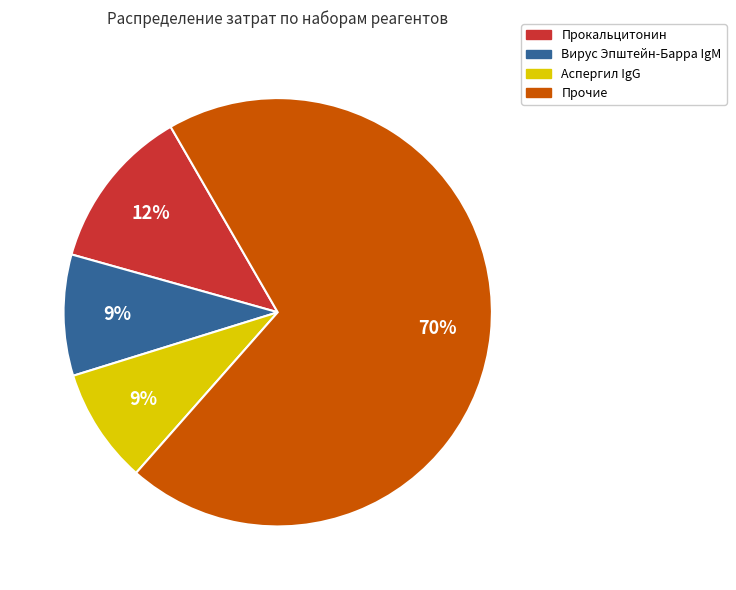

Is it true that Аспергил IgG is 22% of the pie?

False